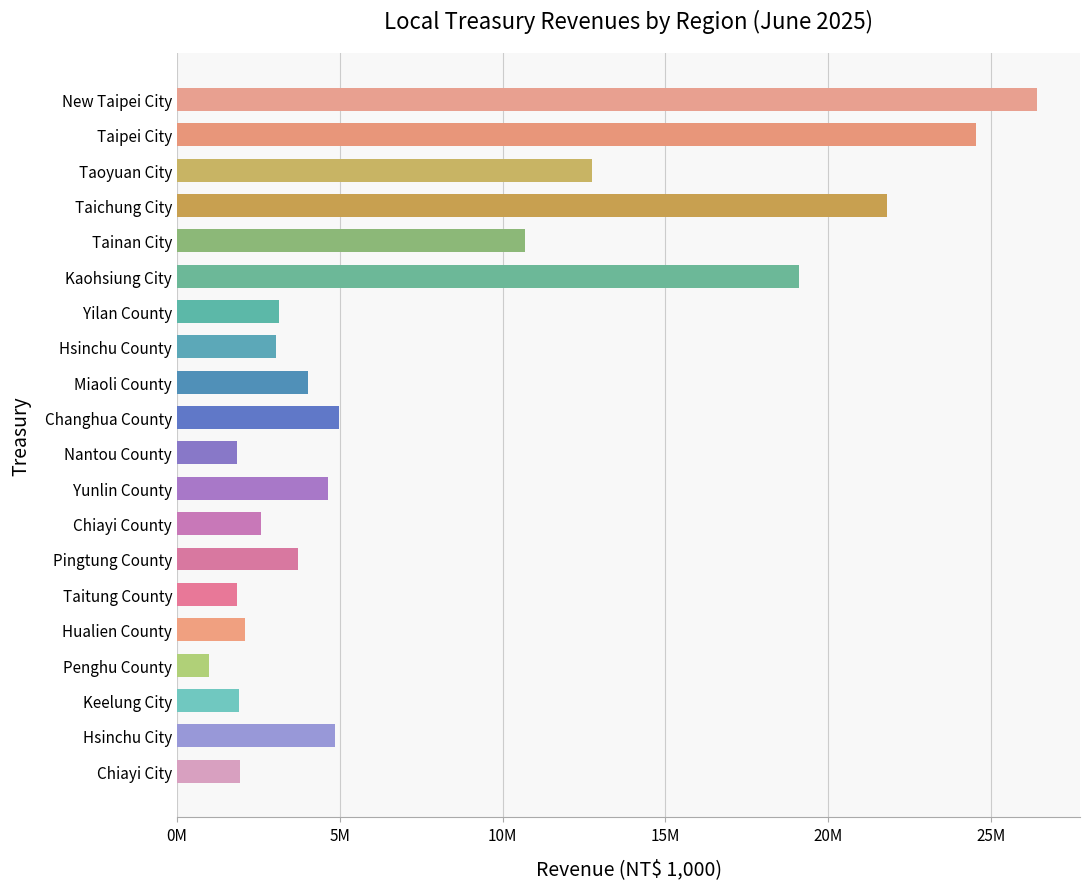

Does the chart contain any negative values?

No